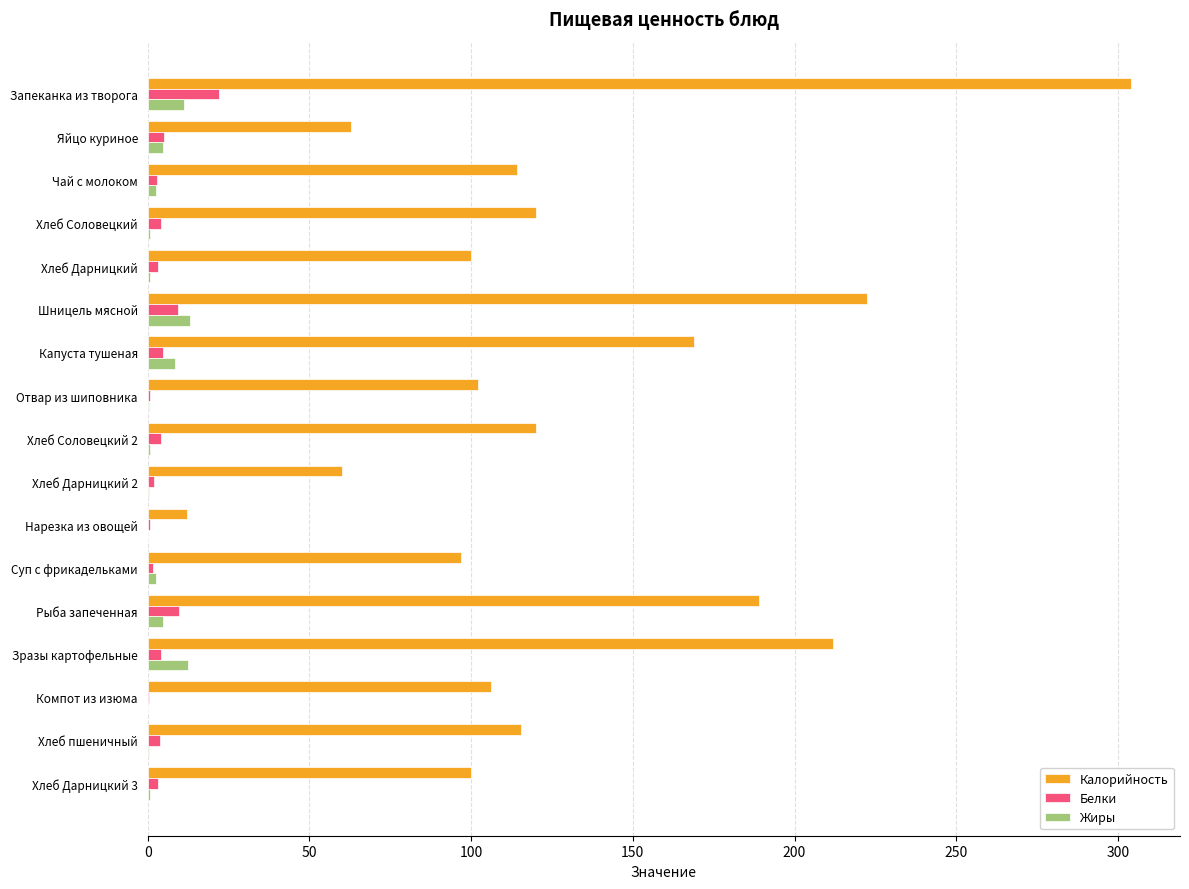

What are all the series names shown in the legend?

Калорийность, Белки, Жиры